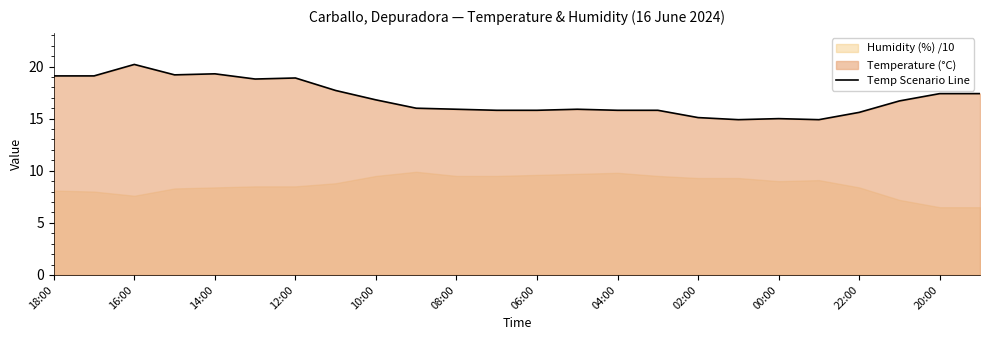

How many points are lower than both their immediate neighbors (excluding endpoints)?

4